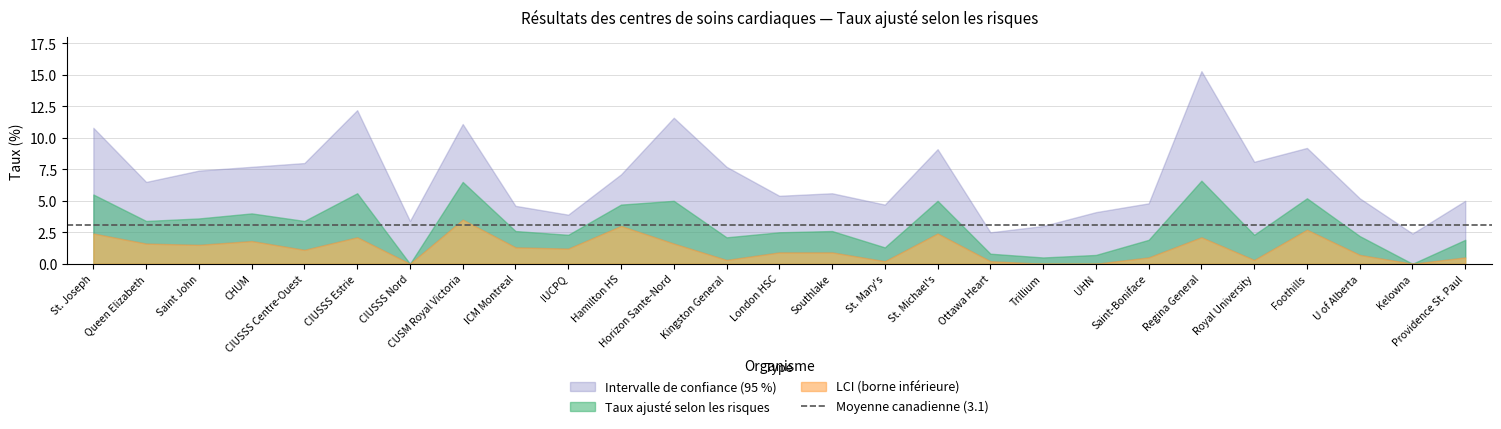

True or false: lcs and taux cross at least once.

False